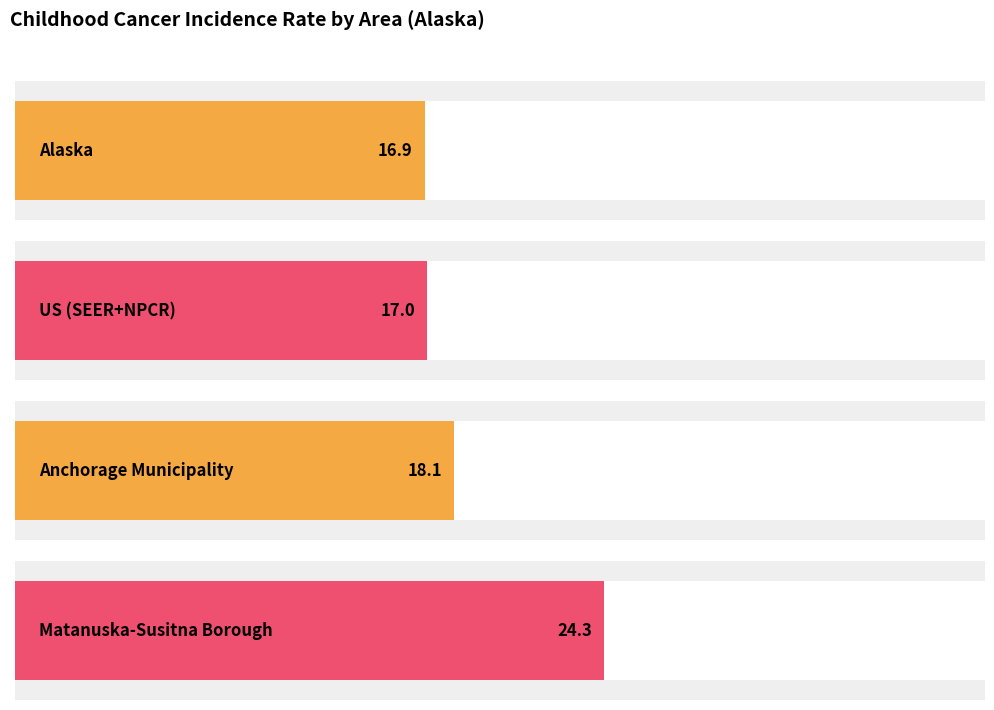

What is the highest value of the Upper 95% CI series?

34.9